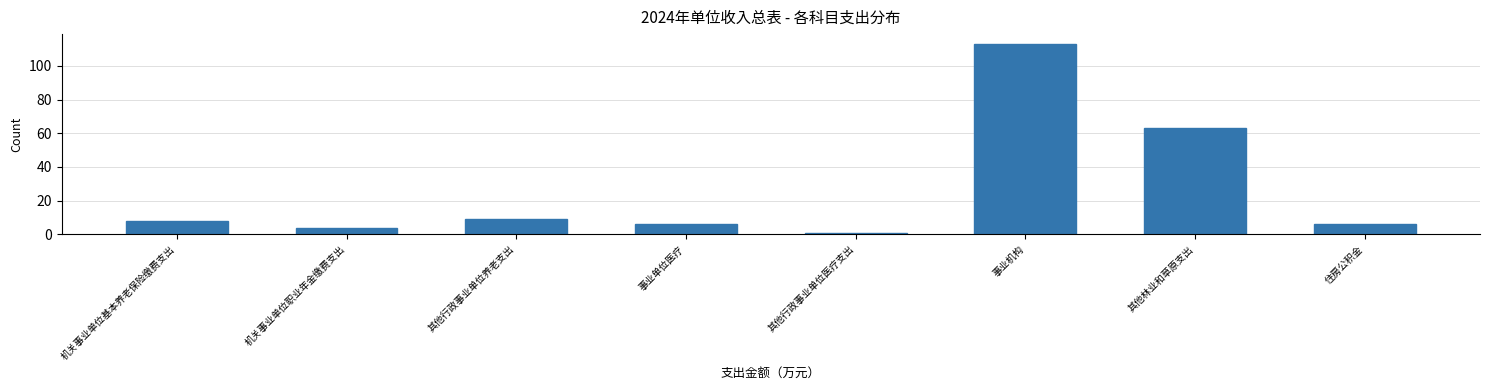

What is the value of the 6th bar from the left?

113.2